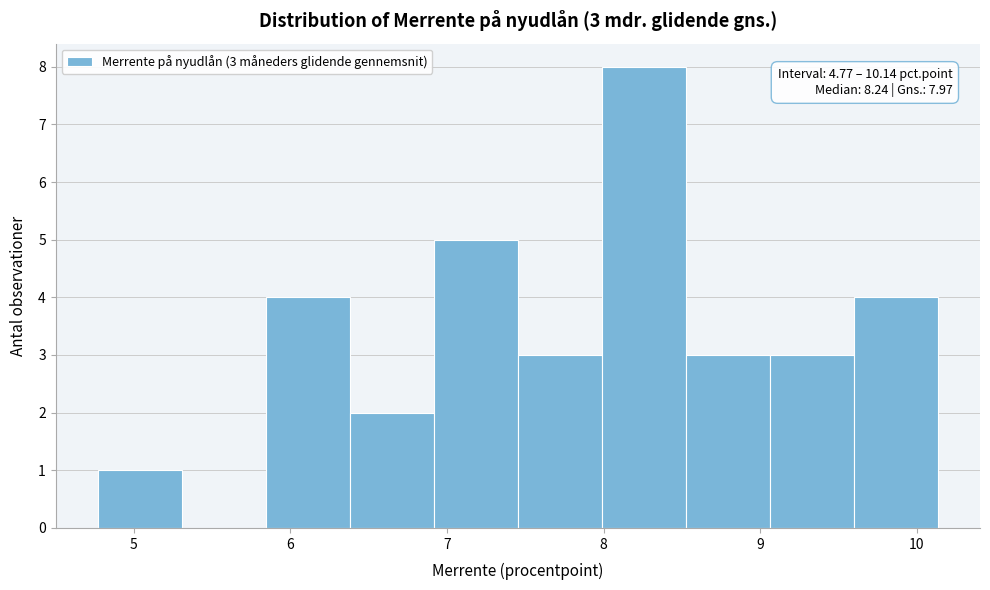

Which range on the x-axis has the tallest bar?

8.0 to 8.5